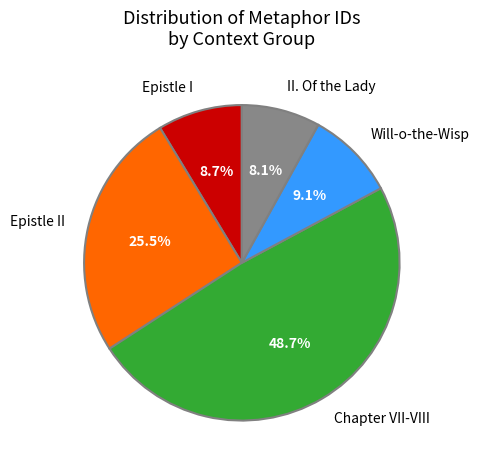

Combined, do Epistle I and Will-o-the-Wisp account for over 50%?

No